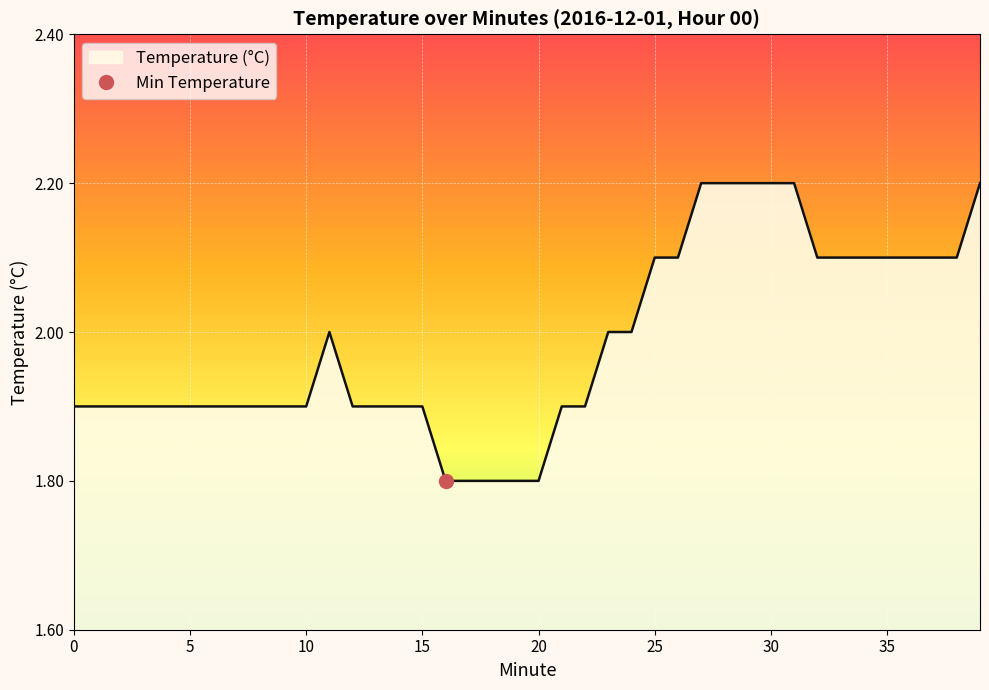

Where is the data nearest to the value 2?

11